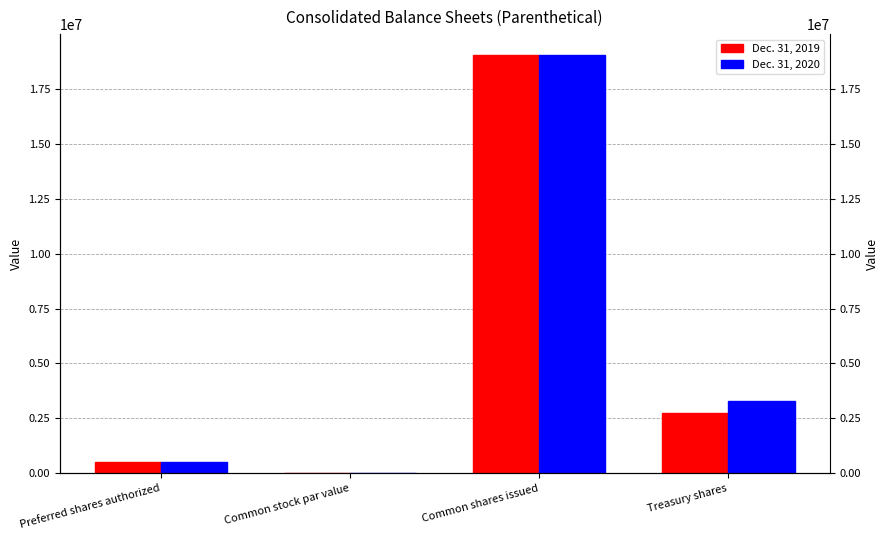

What is the value of the Dec. 31, 2020 bar at the 3rd from the left?

19047548.0